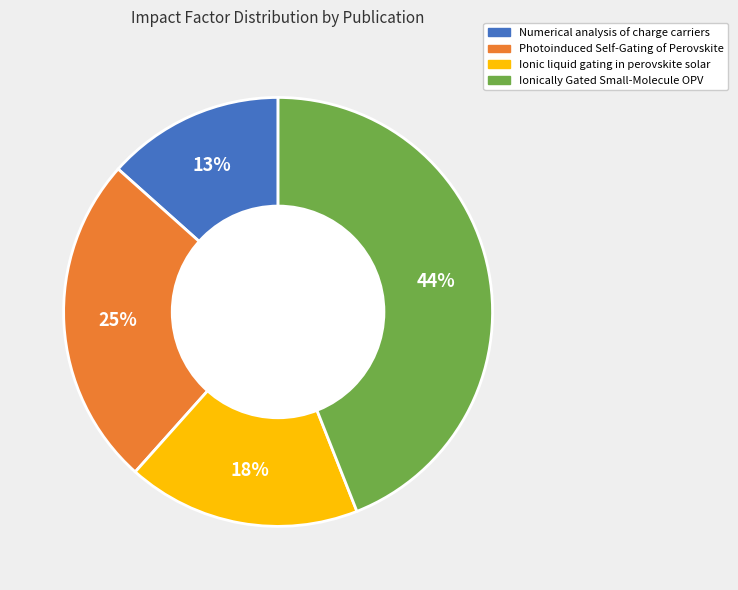

To the nearest percent, what is the combined percentage of Ionic liquid gating in perovskite solar and Ionically Gated Small-Molecule OPV?

62%